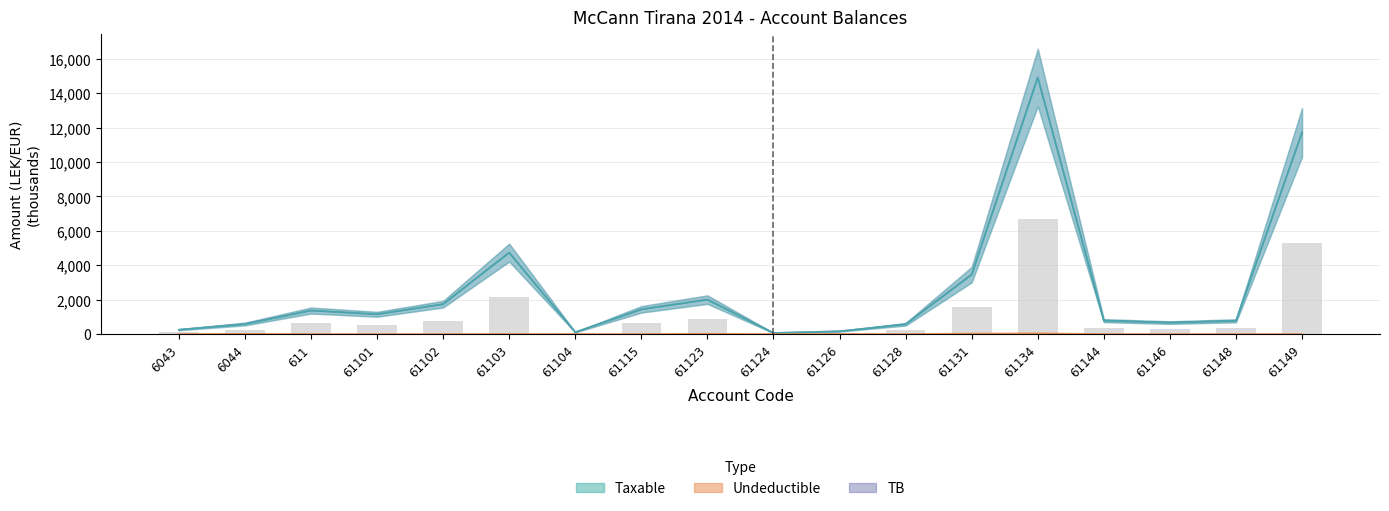

Between 61104 and 61126, which is larger?

61126